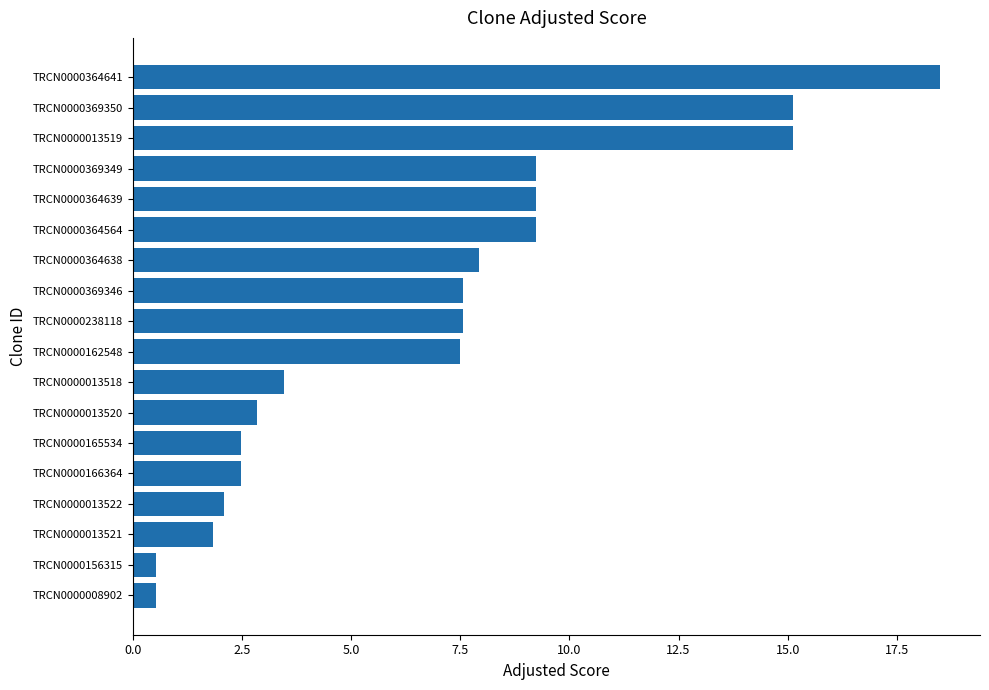

What value does the data have at TRCN0000364639?

9.2